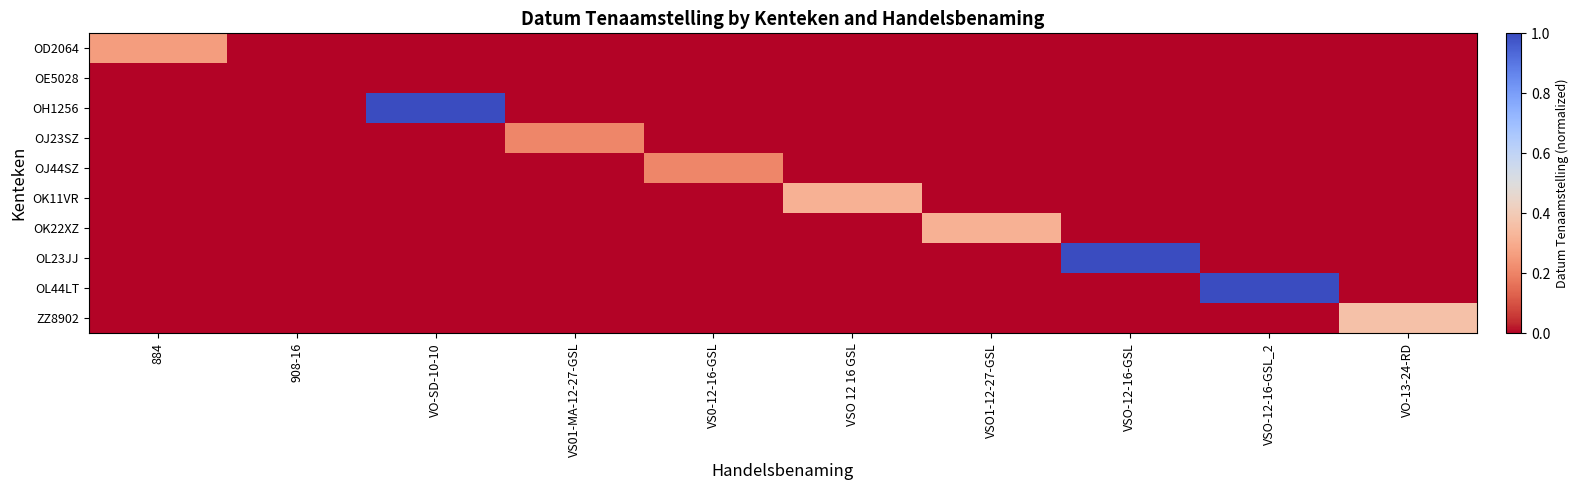

Reading left to right, what are all the values shown in this chart?

OD2064: 884=0.3	908-16=0.0	VO-SD-10-10=0.0	VS01-MA-12-27-GSL=0.0	VS0-12-16-GSL=0.0	VSO 12 16 GSL=0.0	VSO1-12-27-GSL=0.0	VSO-12-16-GSL=0.0	VSO-12-16-GSL_2=0.0	VO-13-24-RD=0.0
OE5028: 884=0.0	908-16=0.0	VO-SD-10-10=0.0	VS01-MA-12-27-GSL=0.0	VS0-12-16-GSL=0.0	VSO 12 16 GSL=0.0	VSO1-12-27-GSL=0.0	VSO-12-16-GSL=0.0	VSO-12-16-GSL_2=0.0	VO-13-24-RD=0.0
OH1256: 884=0.0	908-16=0.0	VO-SD-10-10=1.0	VS01-MA-12-27-GSL=0.0	VS0-12-16-GSL=0.0	VSO 12 16 GSL=0.0	VSO1-12-27-GSL=0.0	VSO-12-16-GSL=0.0	VSO-12-16-GSL_2=0.0	VO-13-24-RD=0.0
OJ23SZ: 884=0.0	908-16=0.0	VO-SD-10-10=0.0	VS01-MA-12-27-GSL=0.2	VS0-12-16-GSL=0.0	VSO 12 16 GSL=0.0	VSO1-12-27-GSL=0.0	VSO-12-16-GSL=0.0	VSO-12-16-GSL_2=0.0	VO-13-24-RD=0.0
OJ44SZ: 884=0.0	908-16=0.0	VO-SD-10-10=0.0	VS01-MA-12-27-GSL=0.0	VS0-12-16-GSL=0.2	VSO 12 16 GSL=0.0	VSO1-12-27-GSL=0.0	VSO-12-16-GSL=0.0	VSO-12-16-GSL_2=0.0	VO-13-24-RD=0.0
OK11VR: 884=0.0	908-16=0.0	VO-SD-10-10=0.0	VS01-MA-12-27-GSL=0.0	VS0-12-16-GSL=0.0	VSO 12 16 GSL=0.3	VSO1-12-27-GSL=0.0	VSO-12-16-GSL=0.0	VSO-12-16-GSL_2=0.0	VO-13-24-RD=0.0
OK22XZ: 884=0.0	908-16=0.0	VO-SD-10-10=0.0	VS01-MA-12-27-GSL=0.0	VS0-12-16-GSL=0.0	VSO 12 16 GSL=0.0	VSO1-12-27-GSL=0.3	VSO-12-16-GSL=0.0	VSO-12-16-GSL_2=0.0	VO-13-24-RD=0.0
OL23JJ: 884=0.0	908-16=0.0	VO-SD-10-10=0.0	VS01-MA-12-27-GSL=0.0	VS0-12-16-GSL=0.0	VSO 12 16 GSL=0.0	VSO1-12-27-GSL=0.0	VSO-12-16-GSL=1.0	VSO-12-16-GSL_2=0.0	VO-13-24-RD=0.0
OL44LT: 884=0.0	908-16=0.0	VO-SD-10-10=0.0	VS01-MA-12-27-GSL=0.0	VS0-12-16-GSL=0.0	VSO 12 16 GSL=0.0	VSO1-12-27-GSL=0.0	VSO-12-16-GSL=0.0	VSO-12-16-GSL_2=1.0	VO-13-24-RD=0.0
ZZ8902: 884=0.0	908-16=0.0	VO-SD-10-10=0.0	VS01-MA-12-27-GSL=0.0	VS0-12-16-GSL=0.0	VSO 12 16 GSL=0.0	VSO1-12-27-GSL=0.0	VSO-12-16-GSL=0.0	VSO-12-16-GSL_2=0.0	VO-13-24-RD=0.4